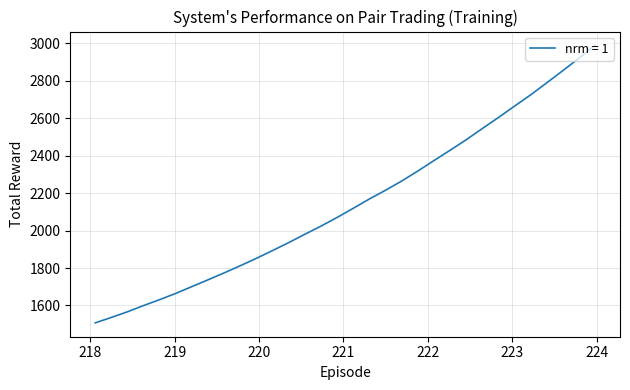

What is the maximum value shown in the chart?

2987.9